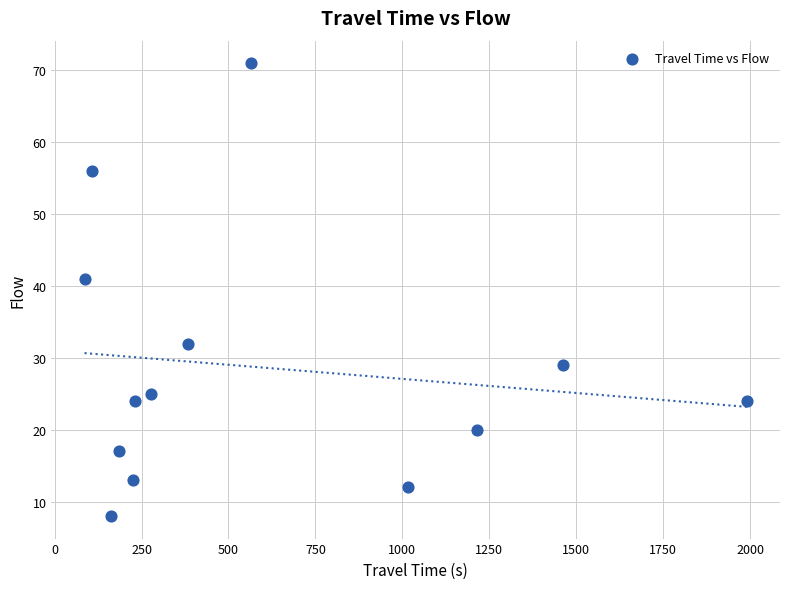

What is the range of X values (max minus min)?

1905